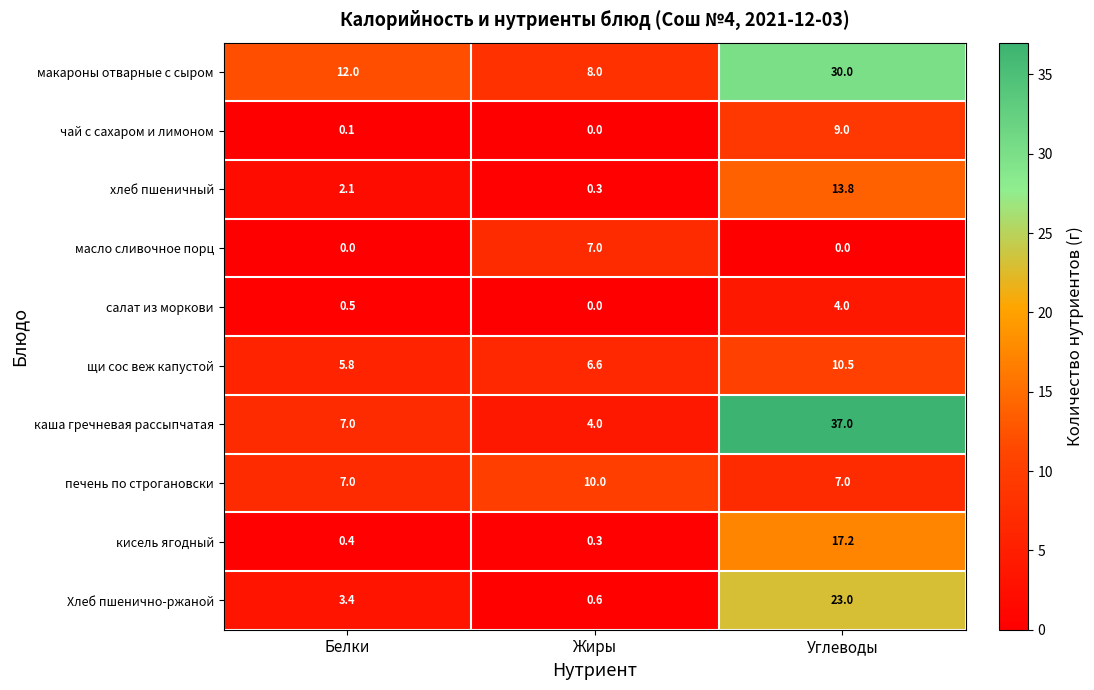

What is the difference between the макароны отварные с сыром values at Углеводы and Белки?

18.0